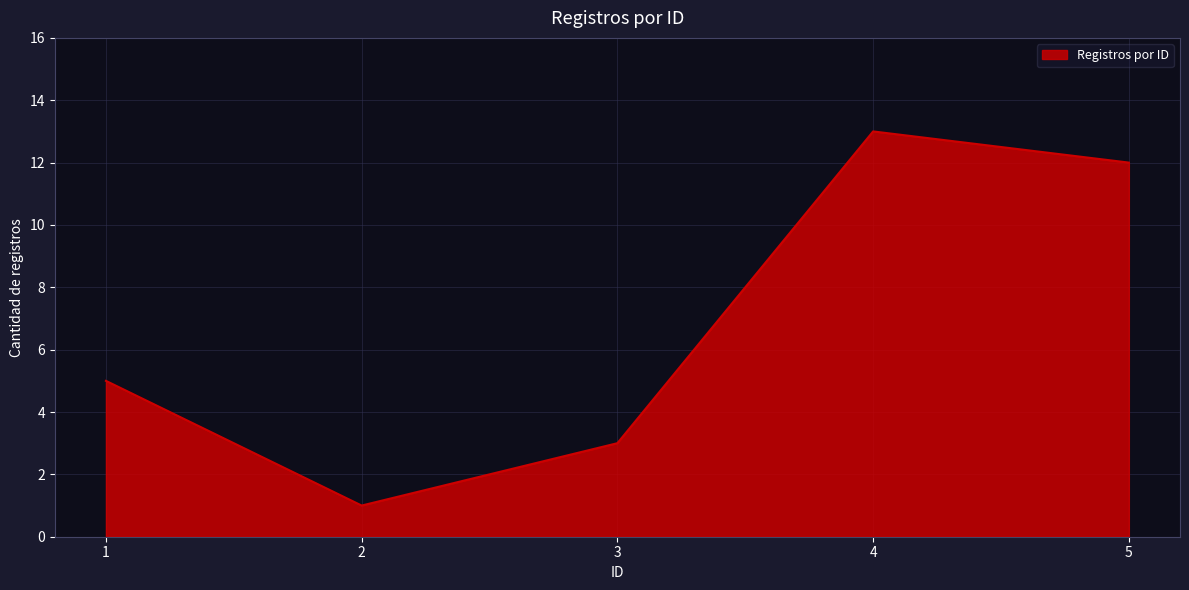

List the labels in order of value, largest first.

4, 5, 1, 3, 2